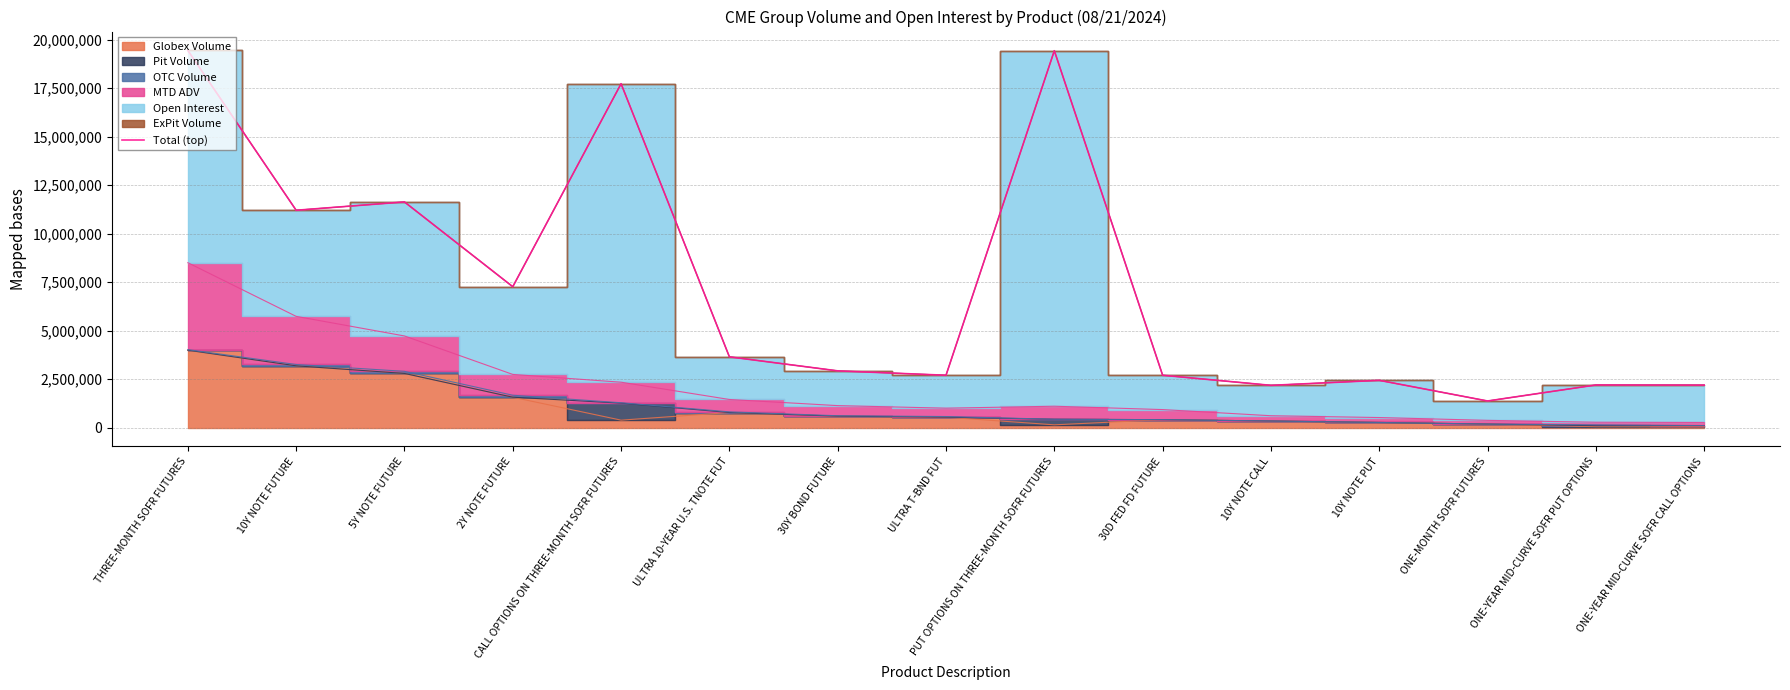

Reading left to right, transcribe all the data shown in this chart.

19437729.1	11199892.4	11629264.4	7259739.2	17721183.4	3646013.5	2923534.5	2697008.3	19422167.5	2697235.4	2177270.3	2435084.2	1370580.9	2196489.6	2189992.5